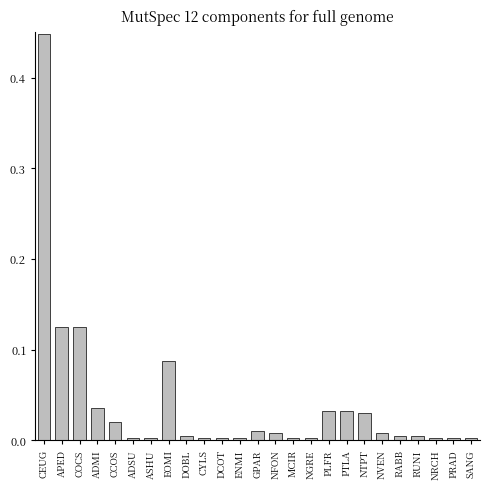

Between CEUG and GPAR, which is larger?

CEUG